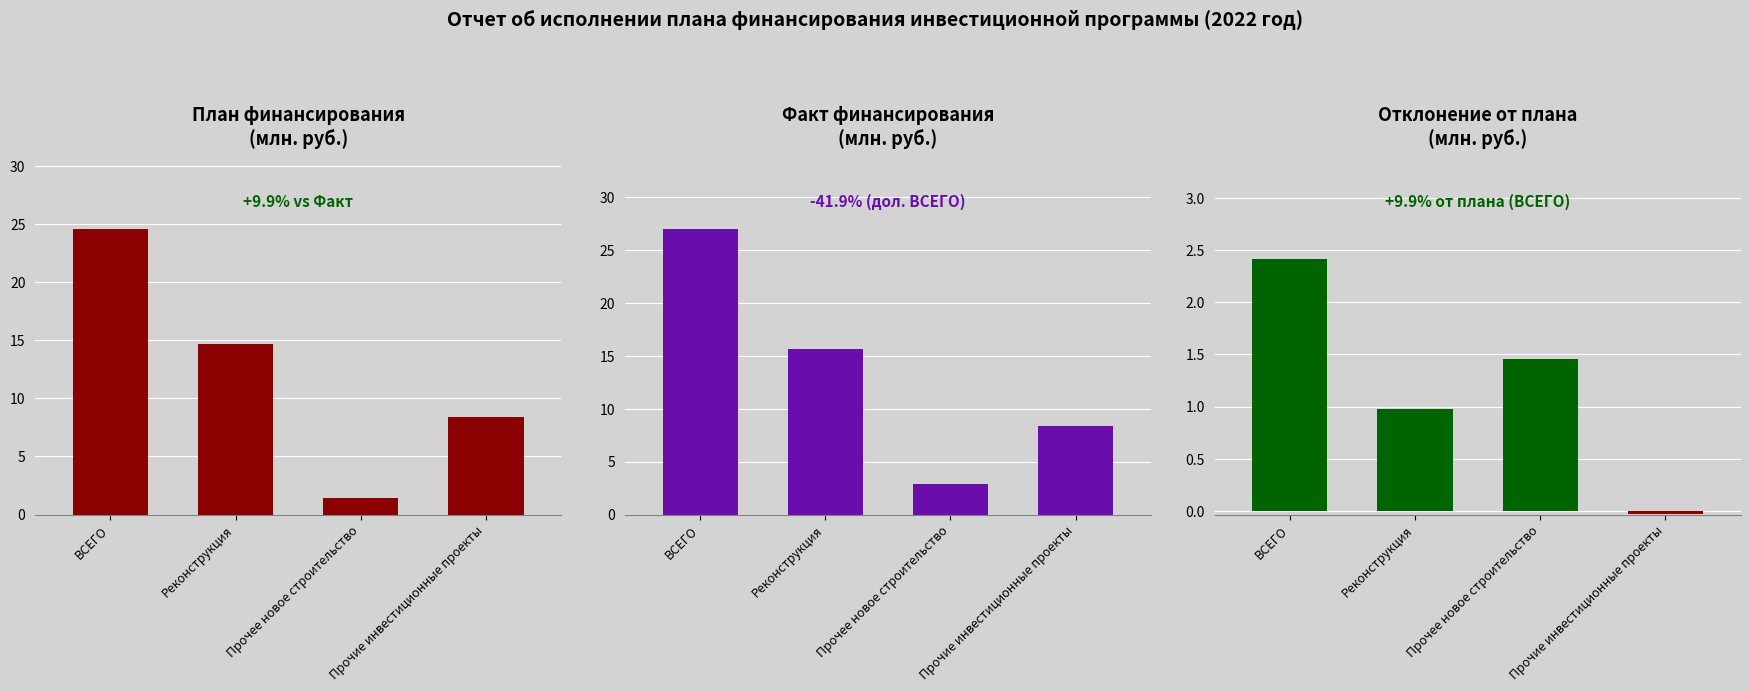

Between ВСЕГО and Прочие инвестиционные проекты, which series saw the biggest shift?

Факт (общий объем)